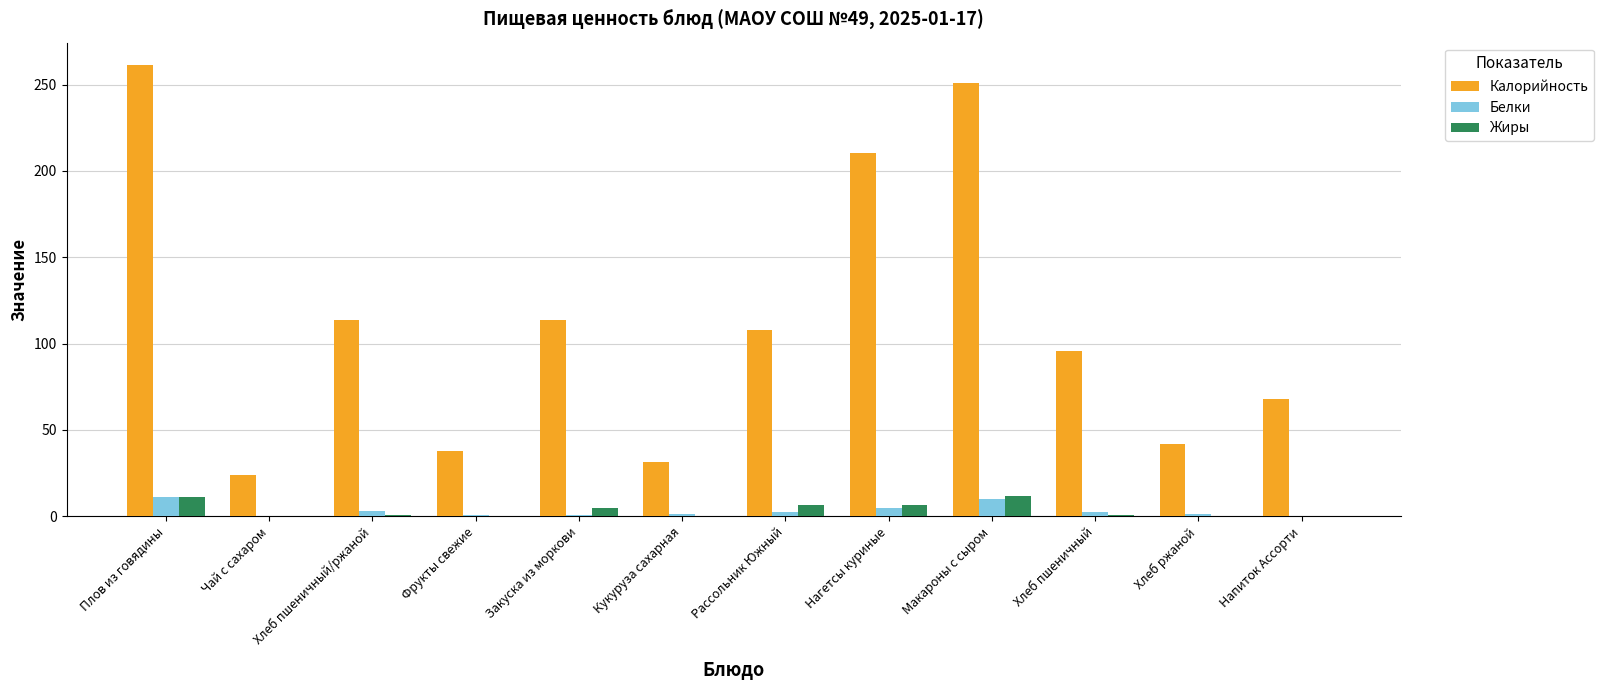

Read the Белки value at Макароны с сыром.

10.2